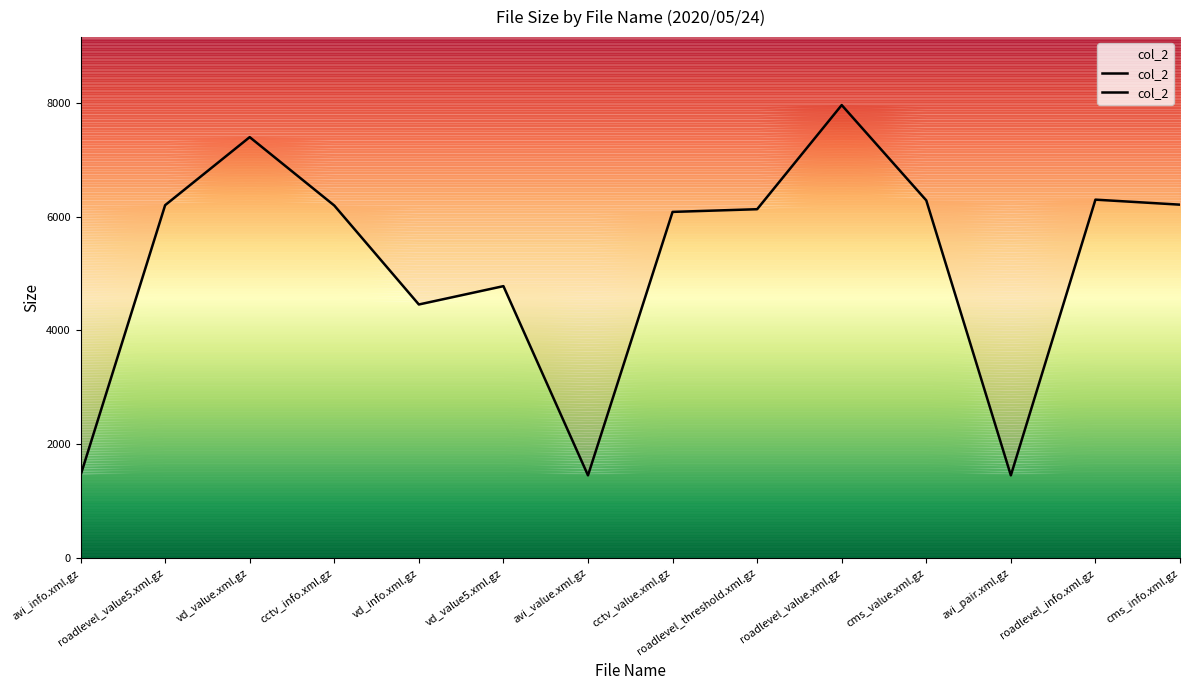

Where does the data first go above 6193?

roadlevel_value5.xml.gz